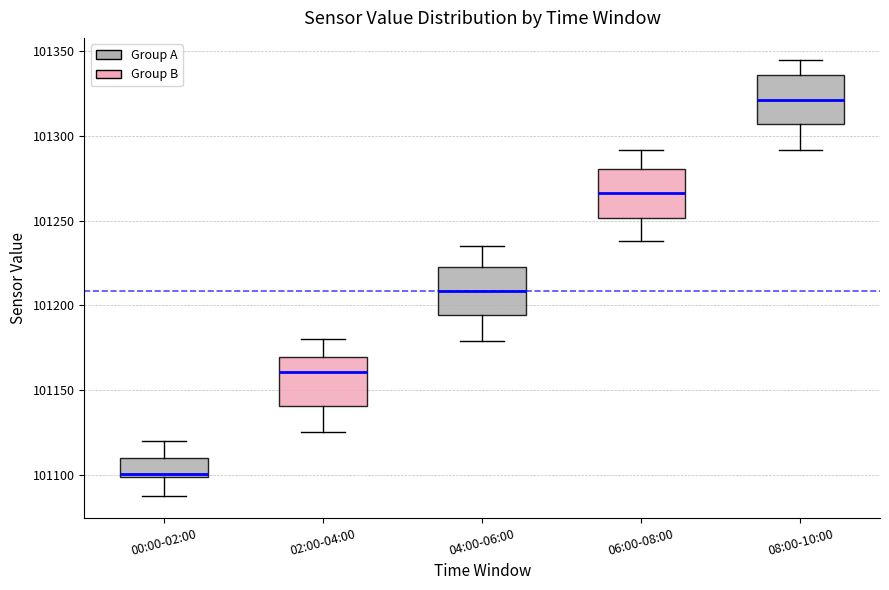

Where does the lower whisker of the box for 06:00-08:00 end on the y-axis? The values are not printed on the chart, so give them approximately, as read against the axis.

101240